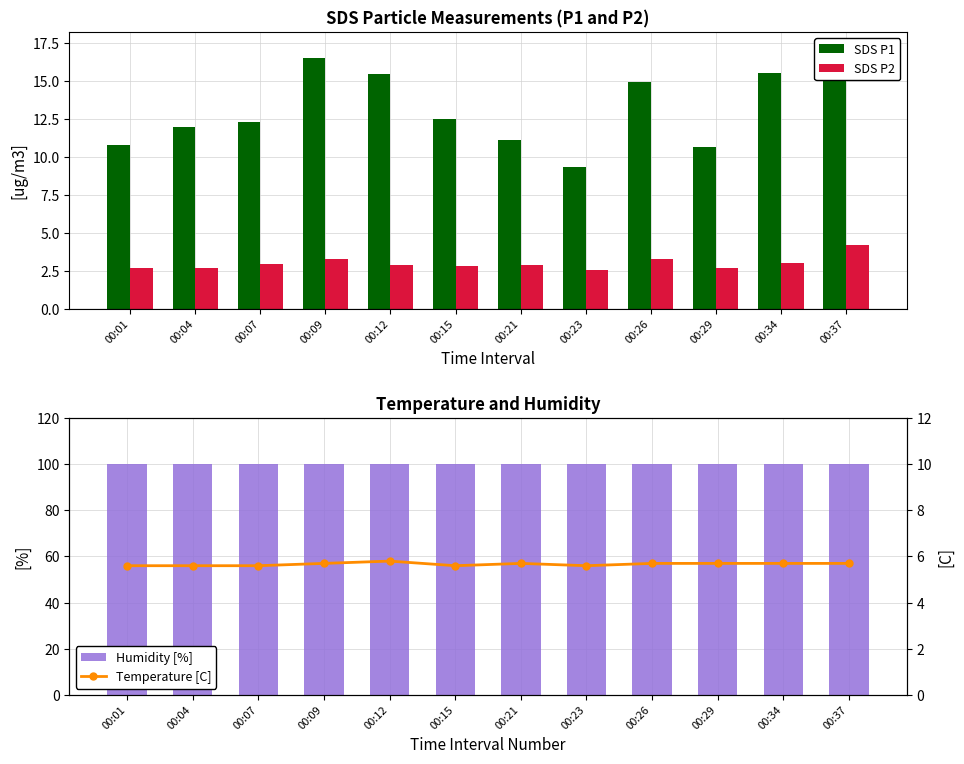

Reading left to right, list all the values displayed in this chart.

SDS P1: 10.8	12.0	12.3	16.5	15.5	12.5	11.1	9.3	14.9	10.7	15.6	17.4
SDS P2: 2.7	2.7	3.0	3.3	2.9	2.9	2.9	2.5	3.3	2.7	3.0	4.2
Humidity [%]: 99.9	99.9	99.9	99.9	99.9	99.9	99.9	99.9	99.9	99.9	99.9	99.9
Temperature [C]: 5.6	5.6	5.6	5.7	5.8	5.6	5.7	5.6	5.7	5.7	5.7	5.7